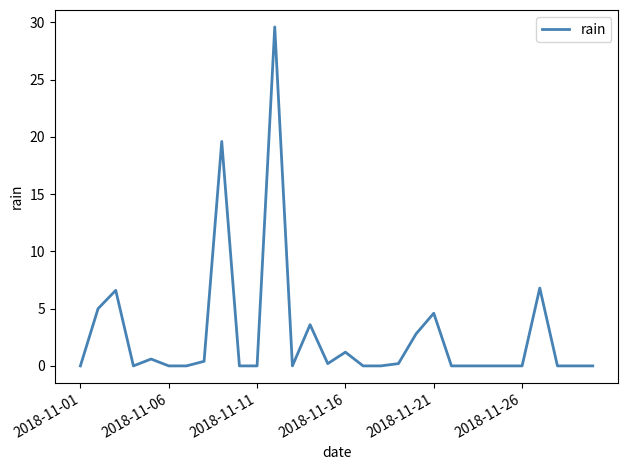

What is the difference between the maximum and minimum values?

29.6